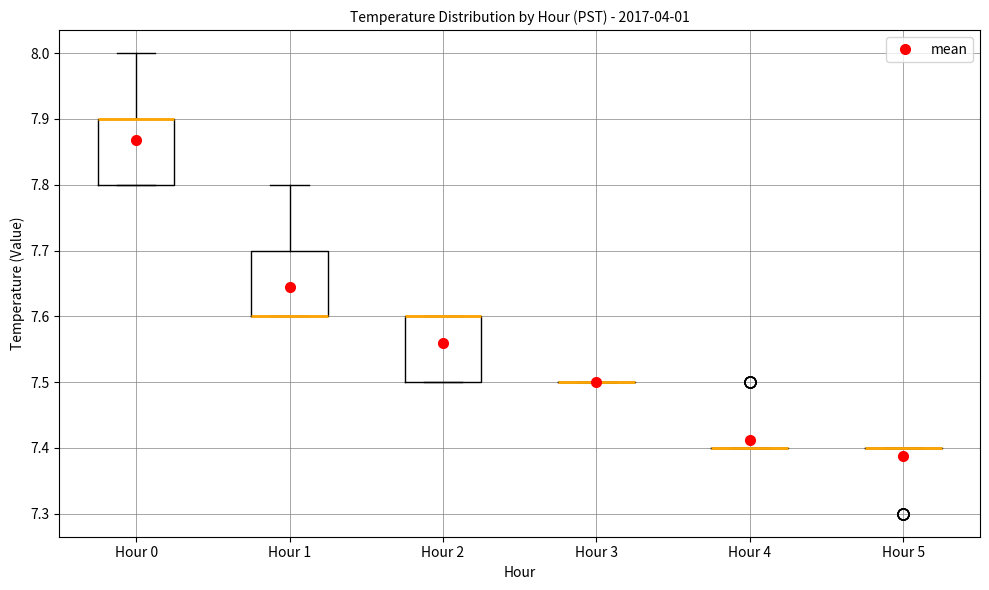

Reading left to right, read every box against the y-axis: the position of its median line, the range the box covers, and the ends of its whiskers. The values are not printed on the chart, so give them approximately, as read against the axis.

Hour 0: median 7.9 (drawn on the box's upper edge), box 7.8 to 7.9, whiskers 7.8 to 8.0
Hour 1: median 7.6 (drawn on the box's lower edge), box 7.6 to 7.7, whiskers 7.6 to 7.8
Hour 2: median 7.6 (drawn on the box's upper edge), box 7.5 to 7.6, whiskers 7.5 to 7.6
Hour 3: box collapsed to a line at 7.5, whiskers 7.5 to 7.5
Hour 4: box collapsed to a line at 7.4, whiskers 7.4 to 7.4
Hour 5: box collapsed to a line at 7.4, whiskers 7.4 to 7.4